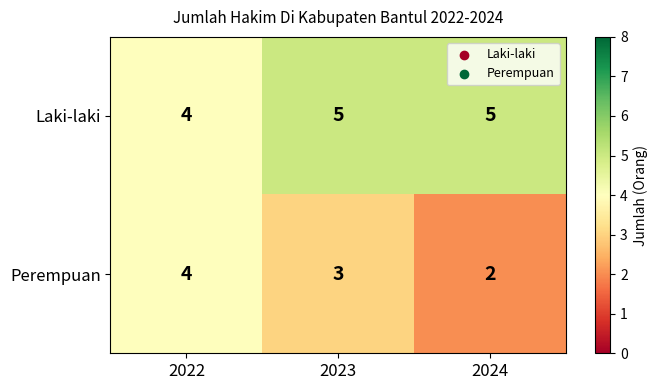

Which series has the widest spread of values?

Perempuan